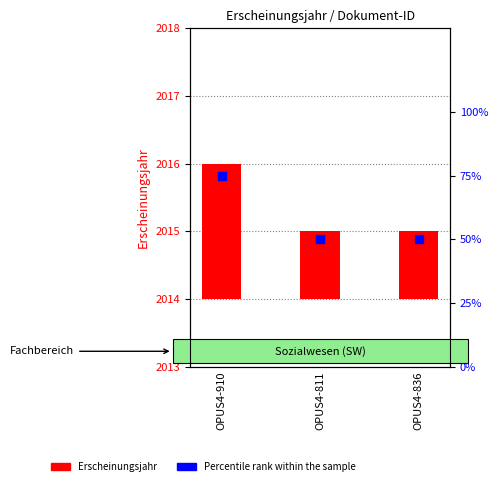

Which series has the largest total across all categories?

Percentile rank within the sample